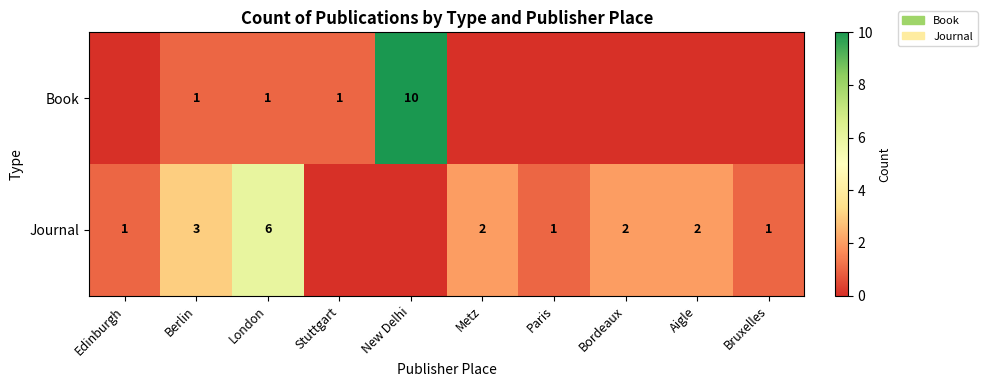

The value of Journal at Berlin is 3. True or false?

True